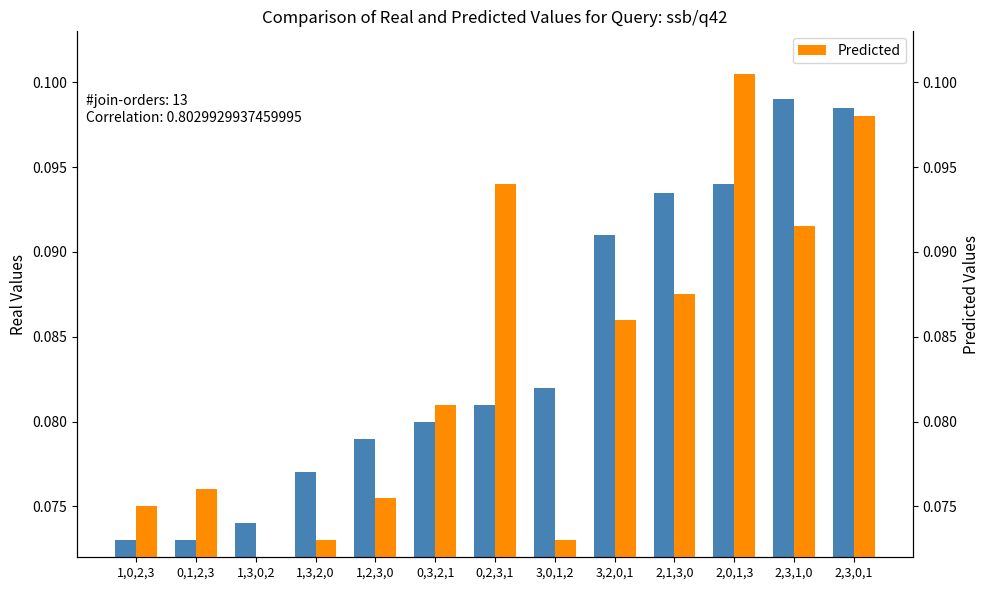

How many Predicted values are between 0 and 1?

13